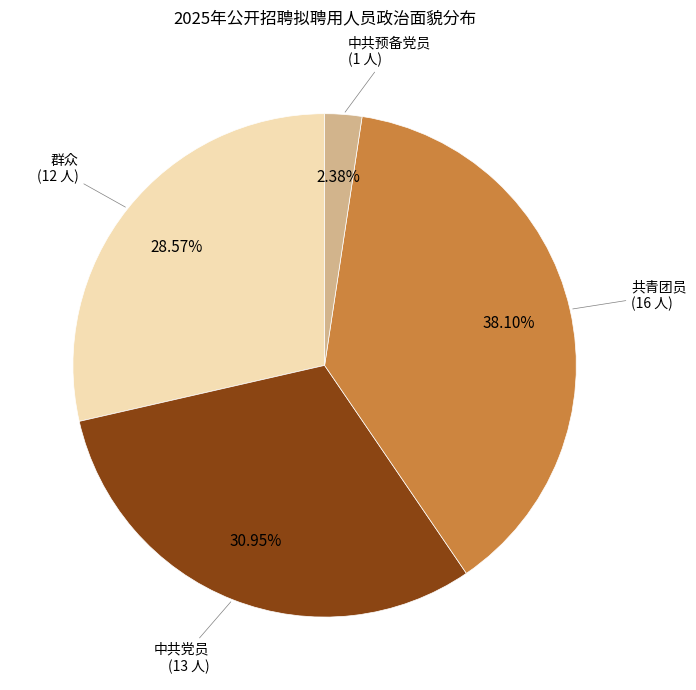

How many segments does this pie chart have?

4